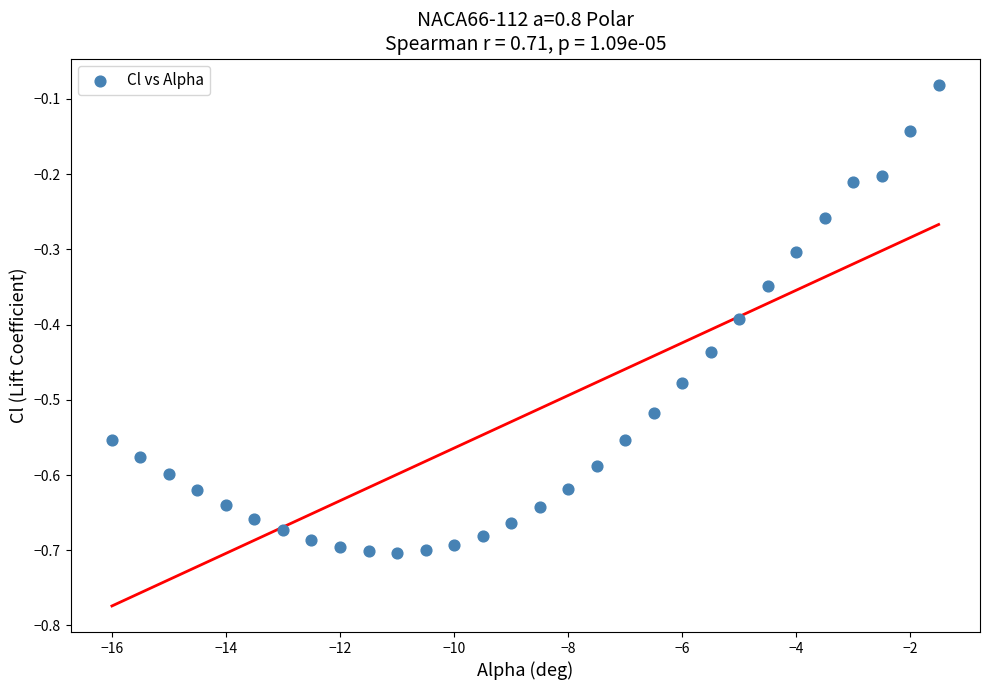

What is the range of X values (max minus min)?

14.5